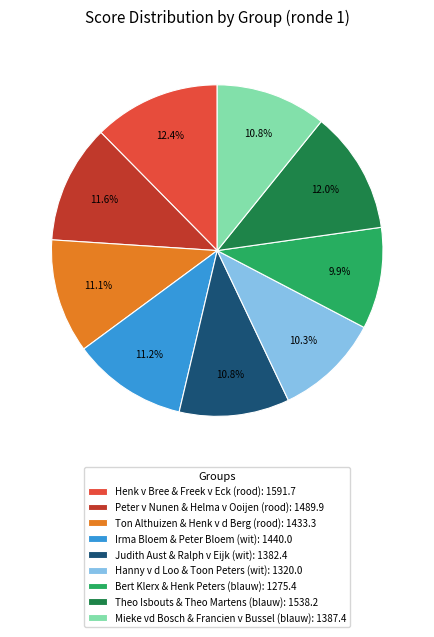

Count the number of slices in the pie.

9